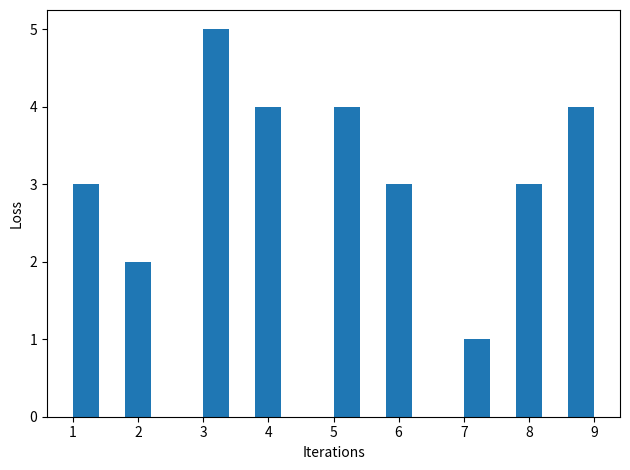

Reading left to right, transcribe this chart: for each bar, give the range it covers on the x-axis and its height. The values are not printed on the chart, so give them approximately, as read against the axis.

1.0 to 1.4: 3
1.4 to 1.8: 0
1.8 to 2.2: 2
2.2 to 2.6: 0
2.6 to 3.0: 0
3.0 to 3.4: 5
3.4 to 3.8: 0
3.8 to 4.2: 4
4.2 to 4.6: 0
4.6 to 5.0: 0
5.0 to 5.4: 4
5.4 to 5.8: 0
5.8 to 6.2: 3
6.2 to 6.6: 0
6.6 to 7.0: 0
7.0 to 7.4: 1
7.4 to 7.8: 0
7.8 to 8.2: 3
8.2 to 8.6: 0
8.6 to 9.0: 4